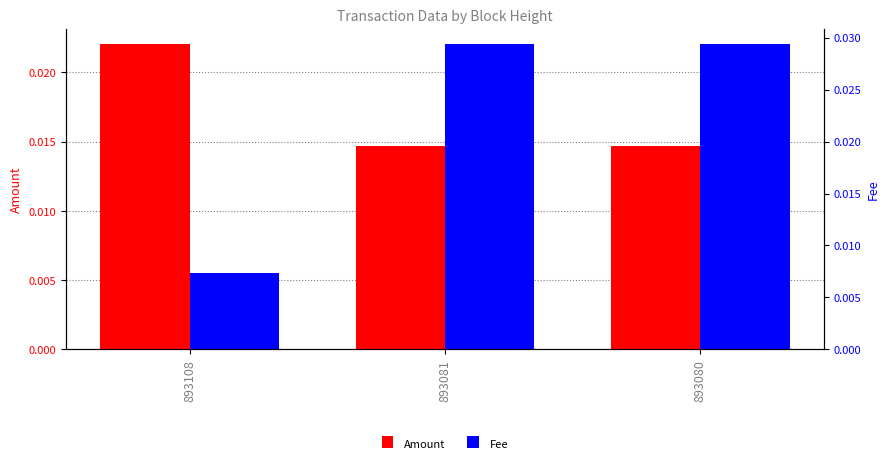

Between 893108 and 893081, which series saw the biggest shift?

Fee